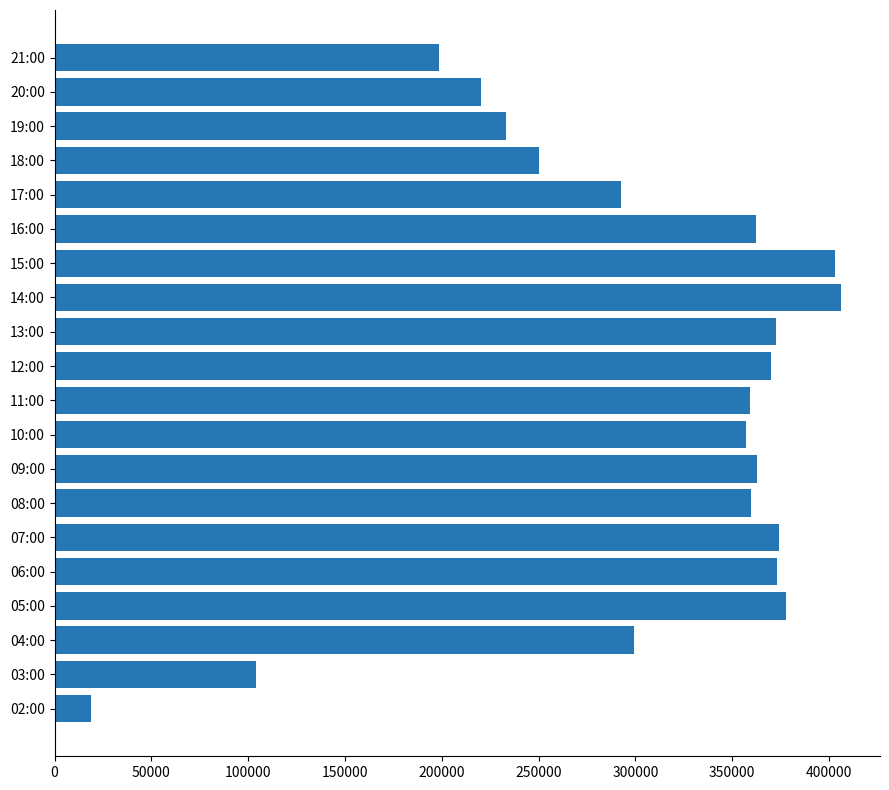

The chart shows a value of 323733 at 21:00. True or false?

False